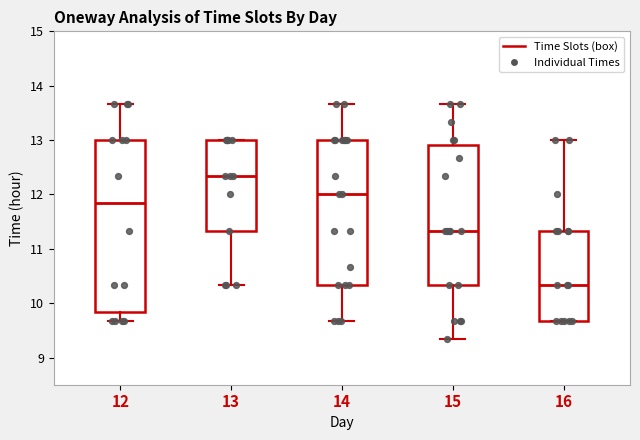

Reading left to right, read every box against the y-axis: the position of its median line, the range the box covers, and the ends of its whiskers. The values are not printed on the chart, so give them approximately, as read against the axis.

12: median 11.8, box 9.8 to 13.0, whiskers 9.7 to 13.7
13: median 12.3, box 11.3 to 13.0, whiskers 10.3 to 13.0
14: median 12.0, box 10.3 to 13.0, whiskers 9.7 to 13.7
15: median 11.3, box 10.3 to 12.9, whiskers 9.3 to 13.7
16: median 10.3, box 9.7 to 11.3, whiskers 9.7 to 13.0